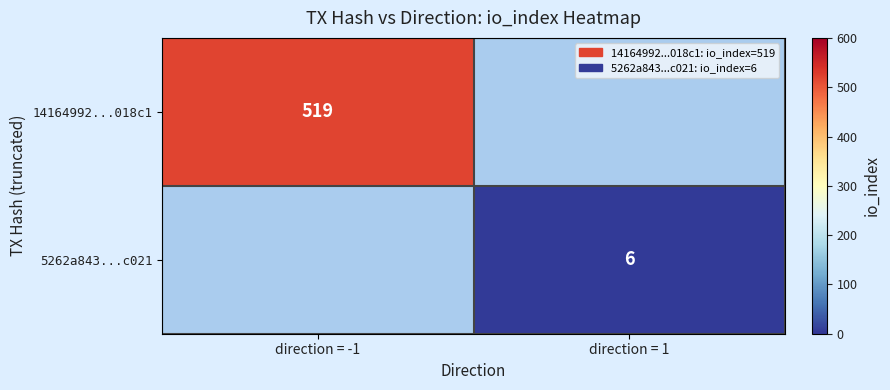

The 14164992...018c1 series shows 519 at direction = -1. True or false?

True